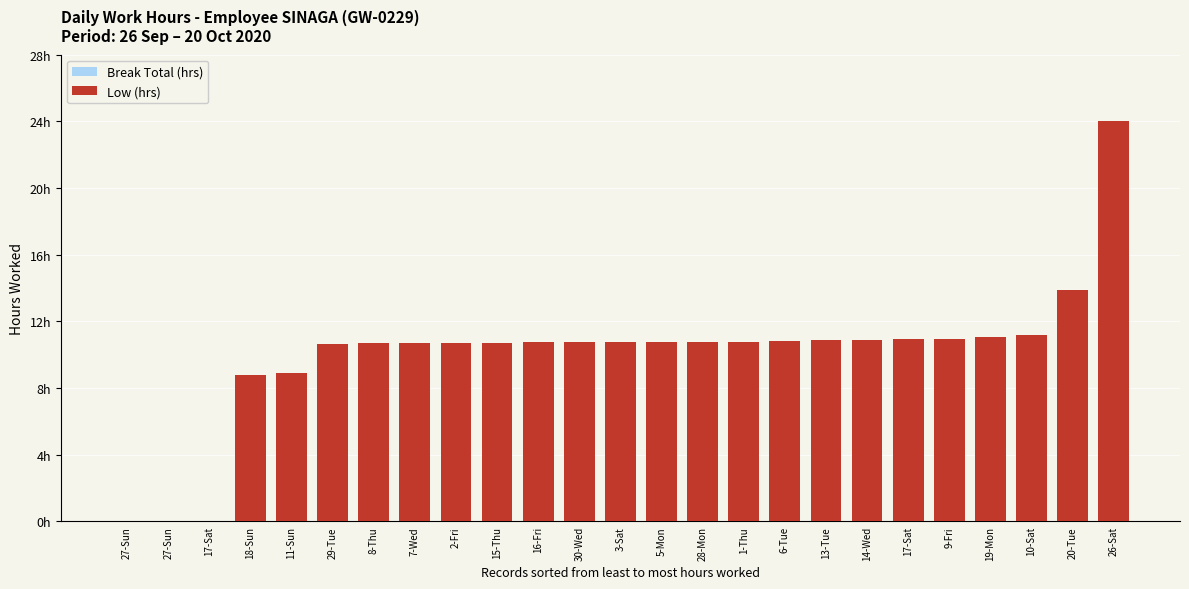

What is the label of the 22nd bar from the right?

18-Sun